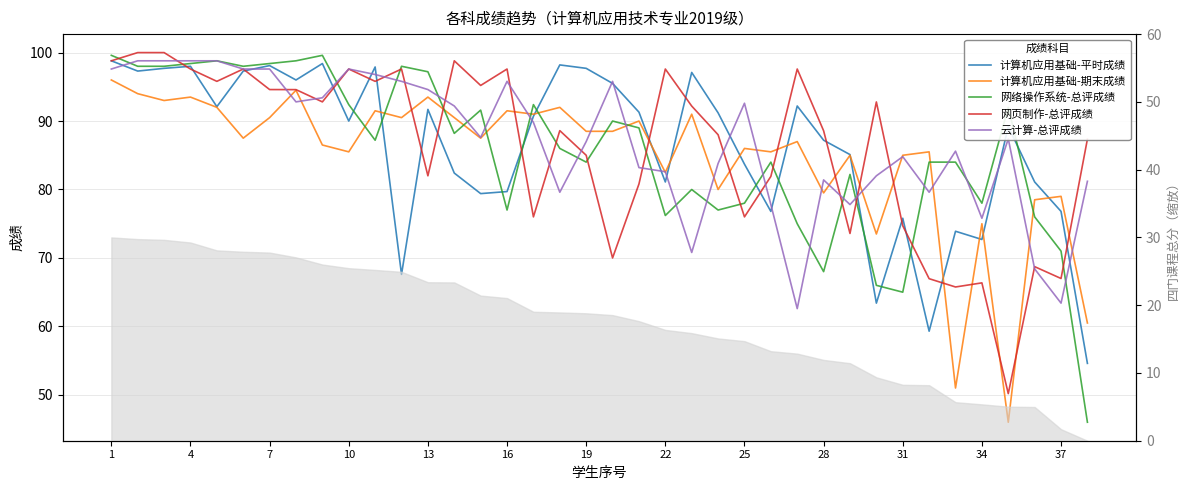

What is the lowest value of the 网页制作-总评成绩 series?

50.2